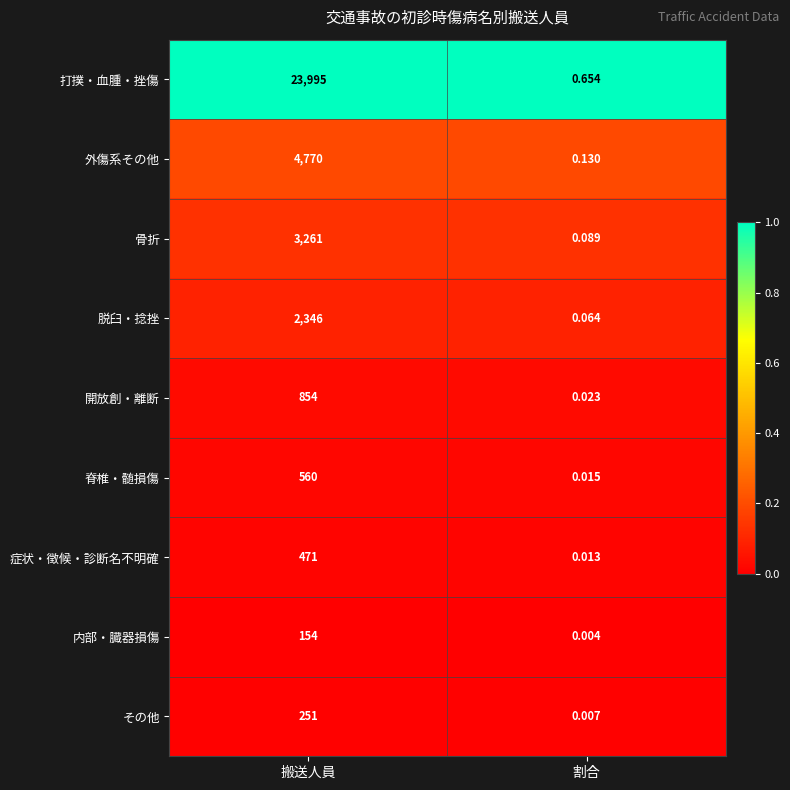

Rank the categories by 脱臼・捻挫 value from highest to lowest.

搬送人員, 割合